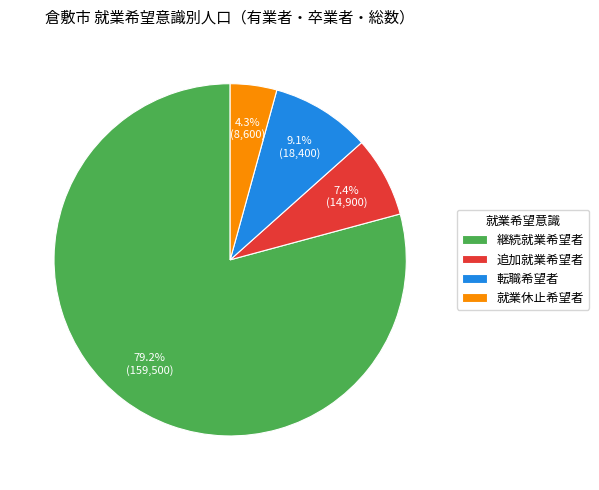

What percentage is the 就業休止希望者 slice, to the nearest percent?

4%